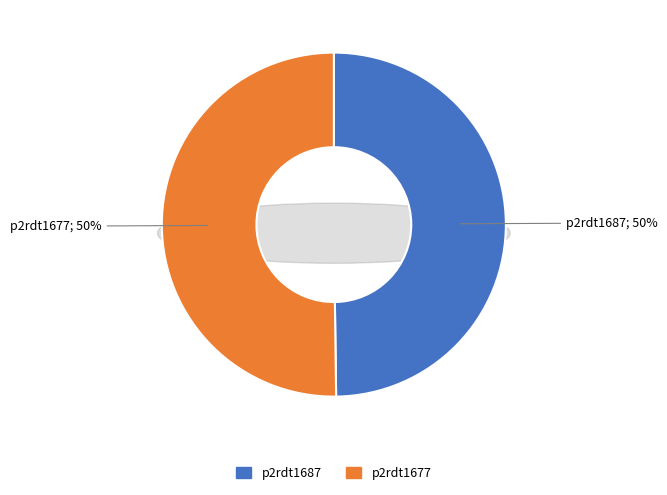

How many slices are in this pie chart?

2